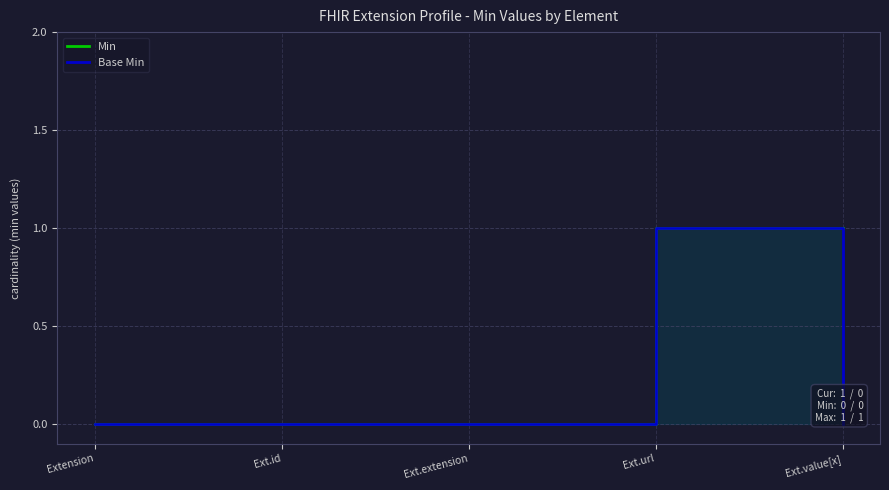

Count the Min values in the range 0 to 1.

5